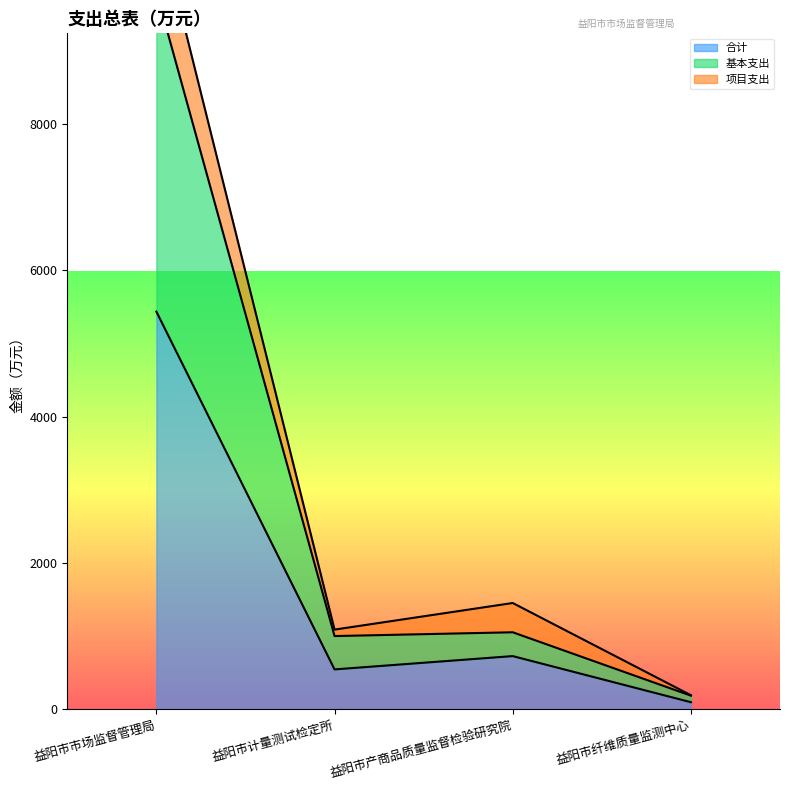

In 合计, how many points are lower than both neighbors (excluding endpoints)?

1